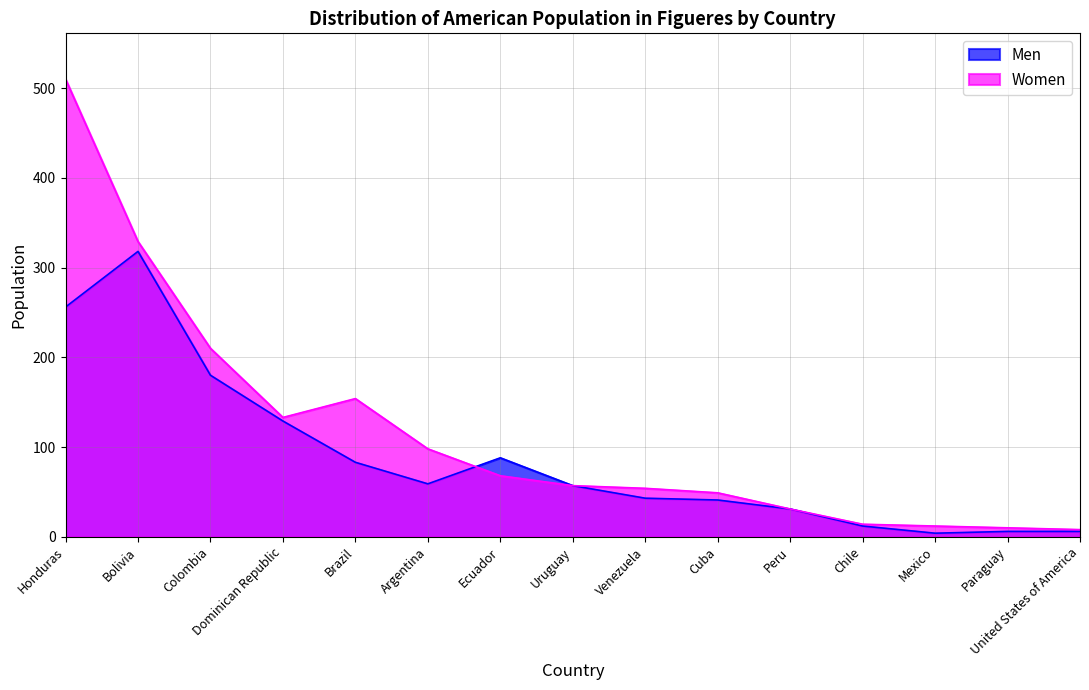

The value of Men at Bolivia is 318. True or false?

True